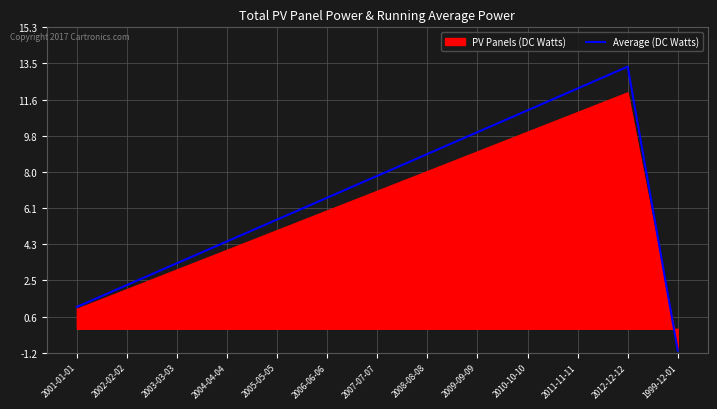

The value of Average (DC Watts) at 2010-10-10 is 16.3. True or false?

False